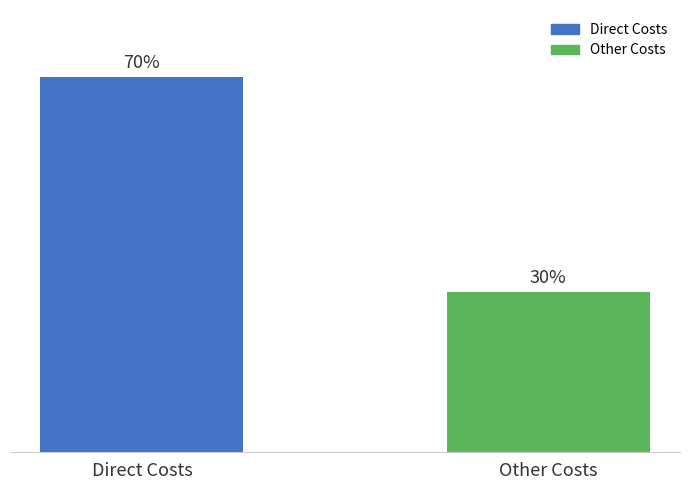

Does the chart contain any negative values?

No